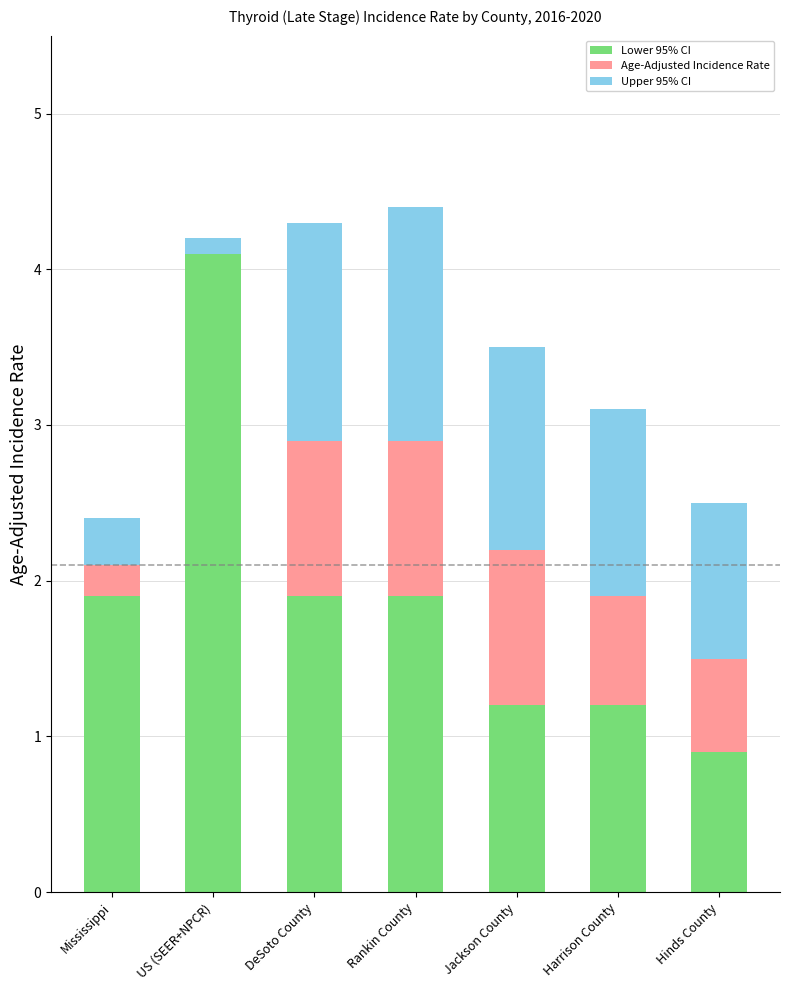

Reading left to right, transcribe the values for Lower 95% CI.

Mississippi=1.9	US (SEER+NPCR)=4.1	DeSoto County=1.9	Rankin County=1.9	Jackson County=1.2	Harrison County=1.2	Hinds County=0.9